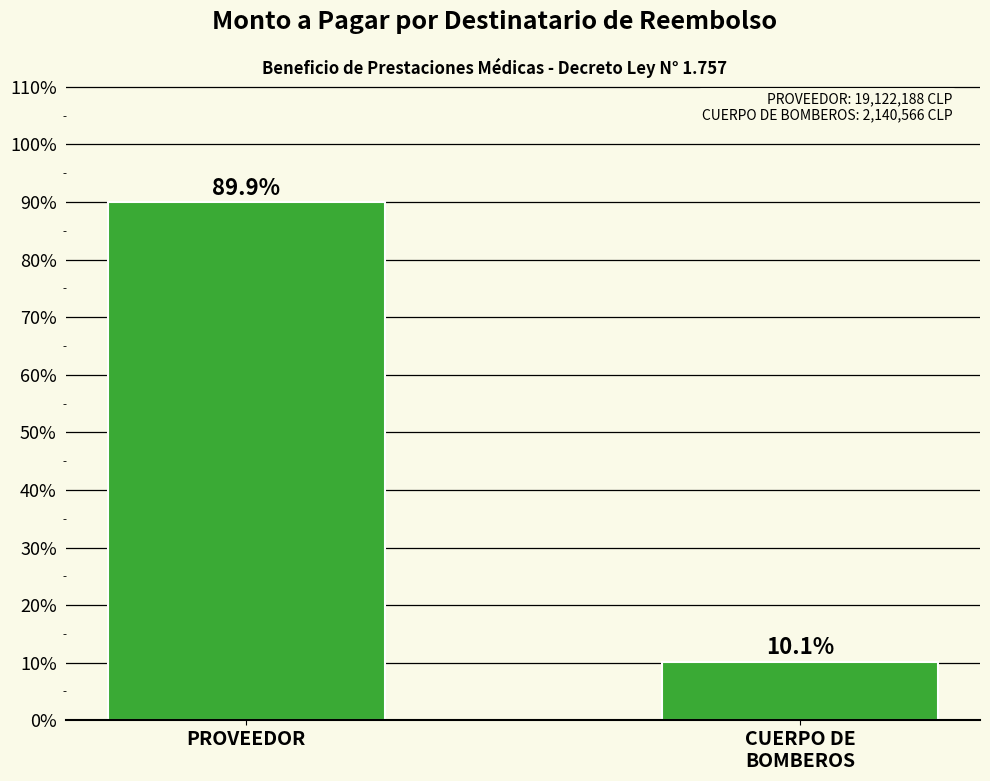

What is the sum of all values?

100.0